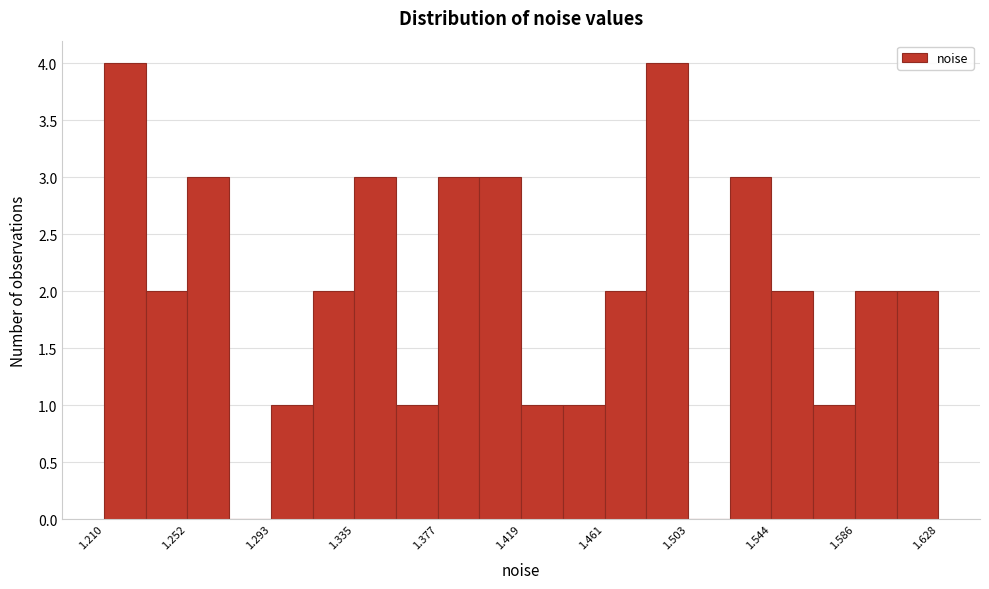

Reading left to right, transcribe this chart: for each bar, give the range it covers on the x-axis and its height. Neither the bar edges nor the heights are printed on the chart, so give them approximately, as read against the axes.

1.210 to 1.230: 4
1.230 to 1.250: 2
1.250 to 1.275: 3
1.275 to 1.295: 0
1.295 to 1.315: 1
1.315 to 1.335: 2
1.335 to 1.355: 3
1.355 to 1.375: 1
1.375 to 1.400: 3
1.400 to 1.420: 3
1.420 to 1.440: 1
1.440 to 1.460: 1
1.460 to 1.480: 2
1.480 to 1.505: 4
1.505 to 1.525: 0
1.525 to 1.545: 3
1.545 to 1.565: 2
1.565 to 1.585: 1
1.585 to 1.605: 2
1.605 to 1.630: 2